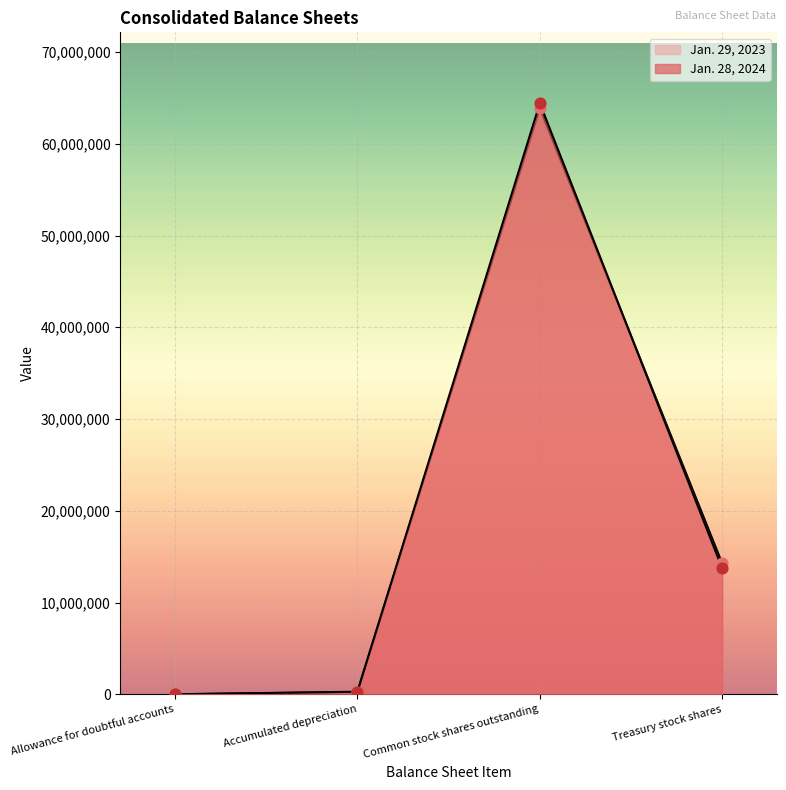

Which series contains the lowest Y value?

Jan. 29, 2023